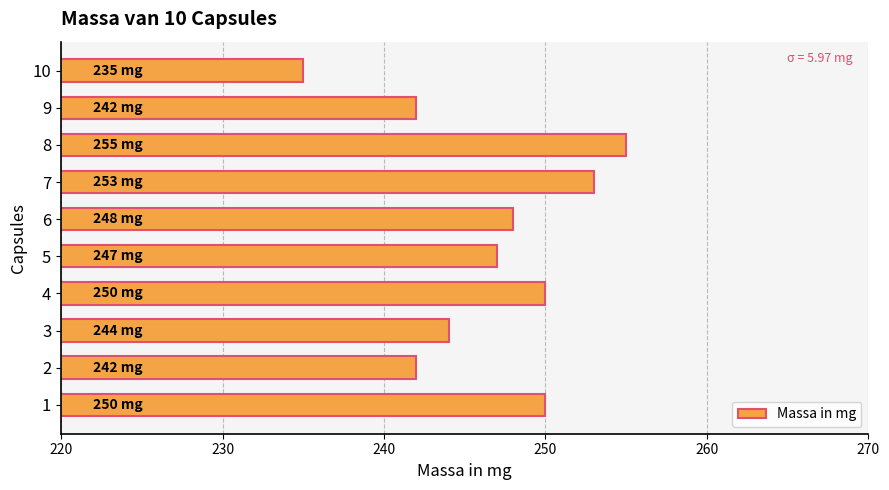

Which label corresponds to the smallest value in the chart?

10